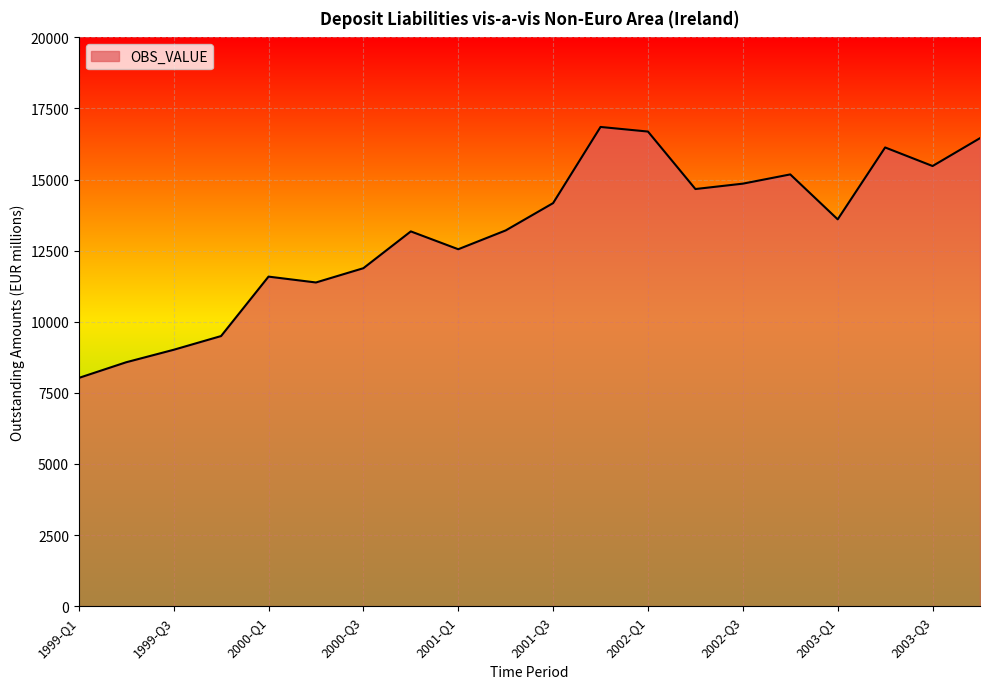

What is the maximum value shown in the chart?

16851